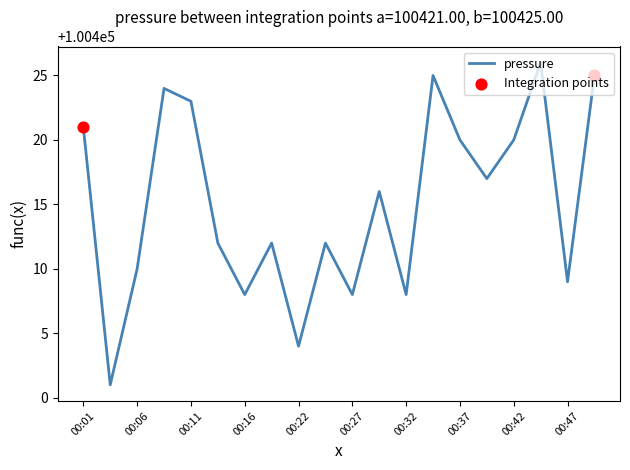

What is the greatest value displayed?

100426